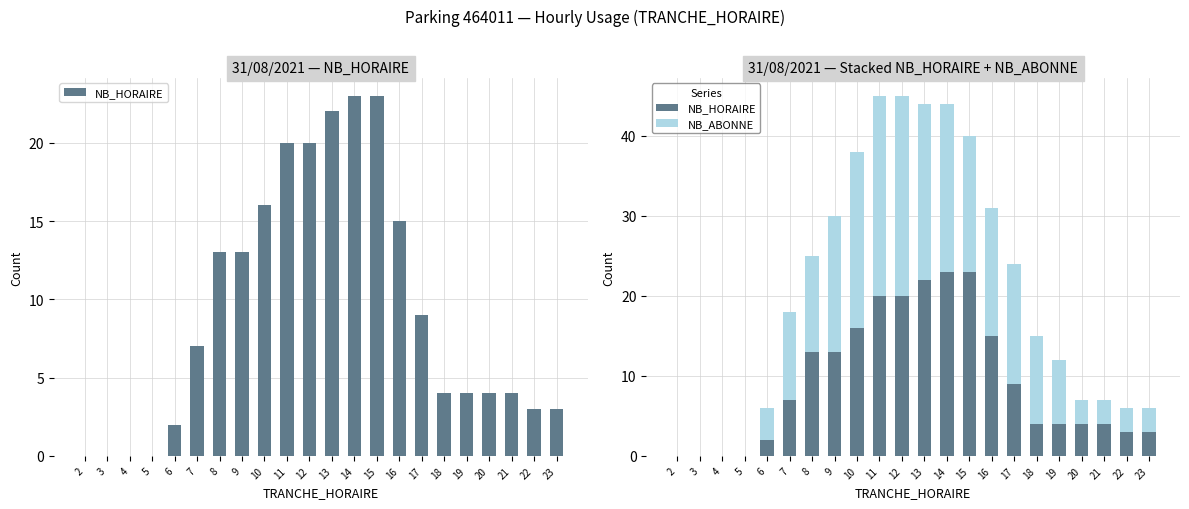

At which category does the chart reach its peak across all series?

11